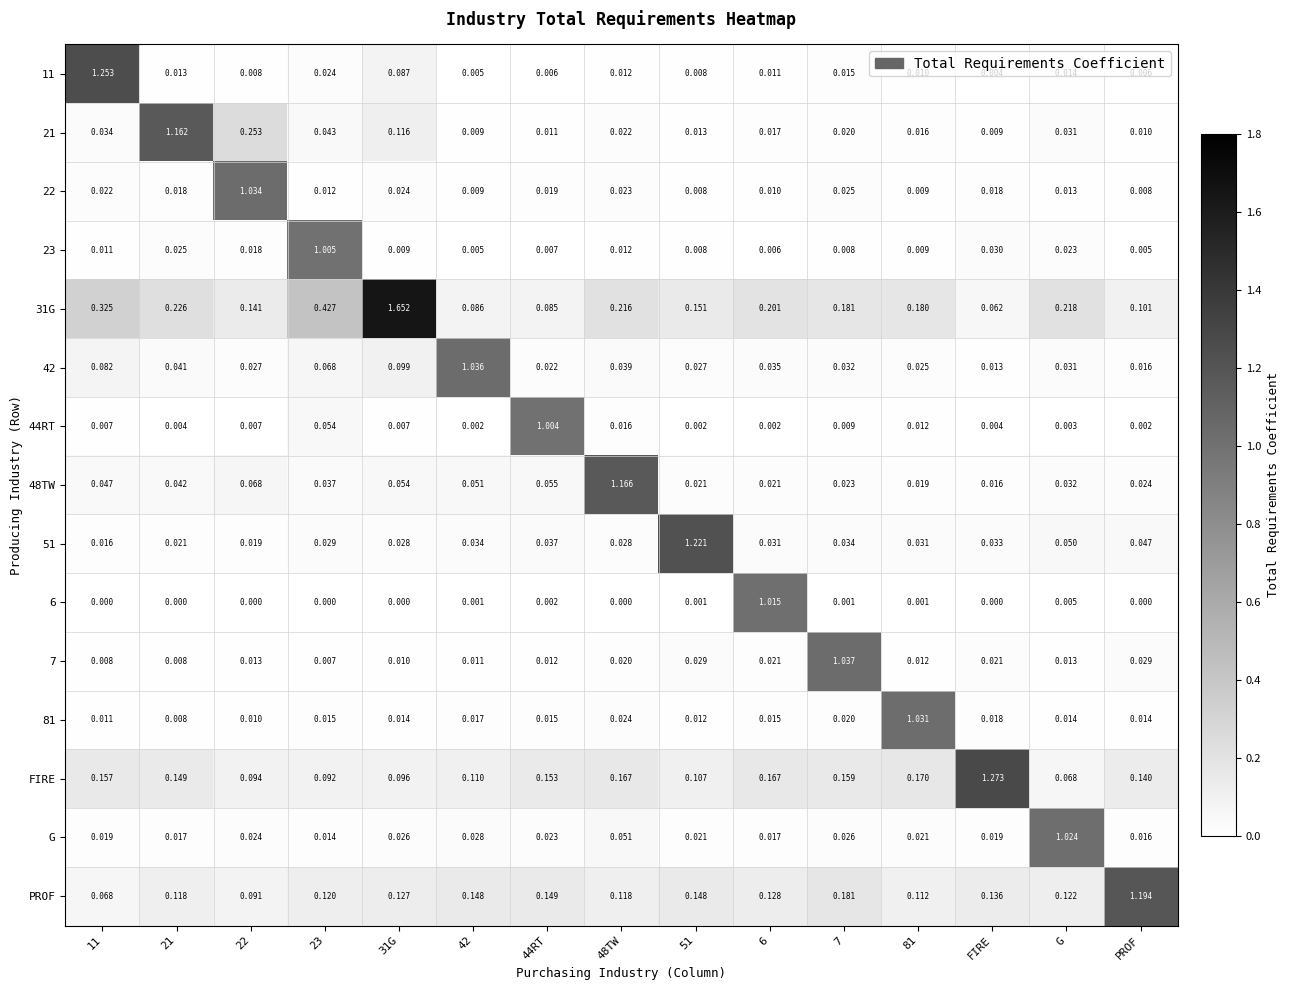

Which category has the highest value in the PROF series?

PROF